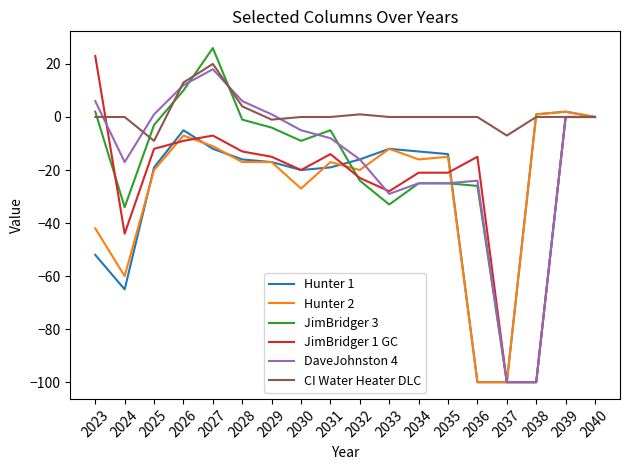

What is the difference between the second highest and minimum values in the CI Water Heater DLC series?

22